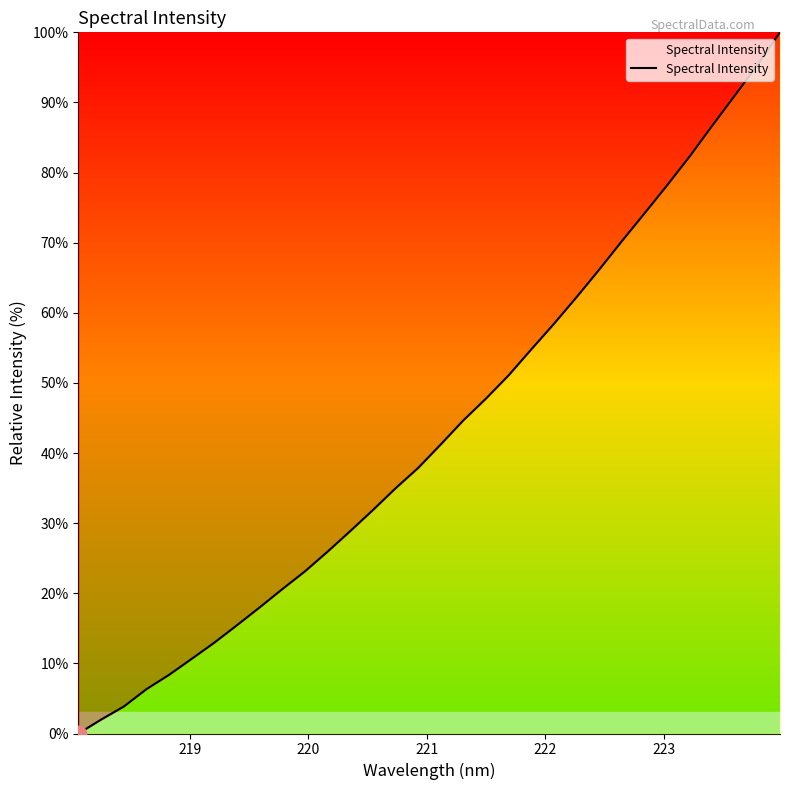

What is the greatest value displayed?

100.0